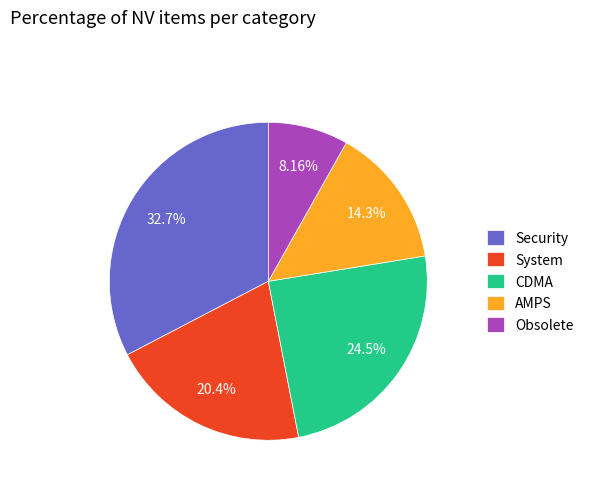

Combined, what portion of the pie is CDMA and System?

44.9%